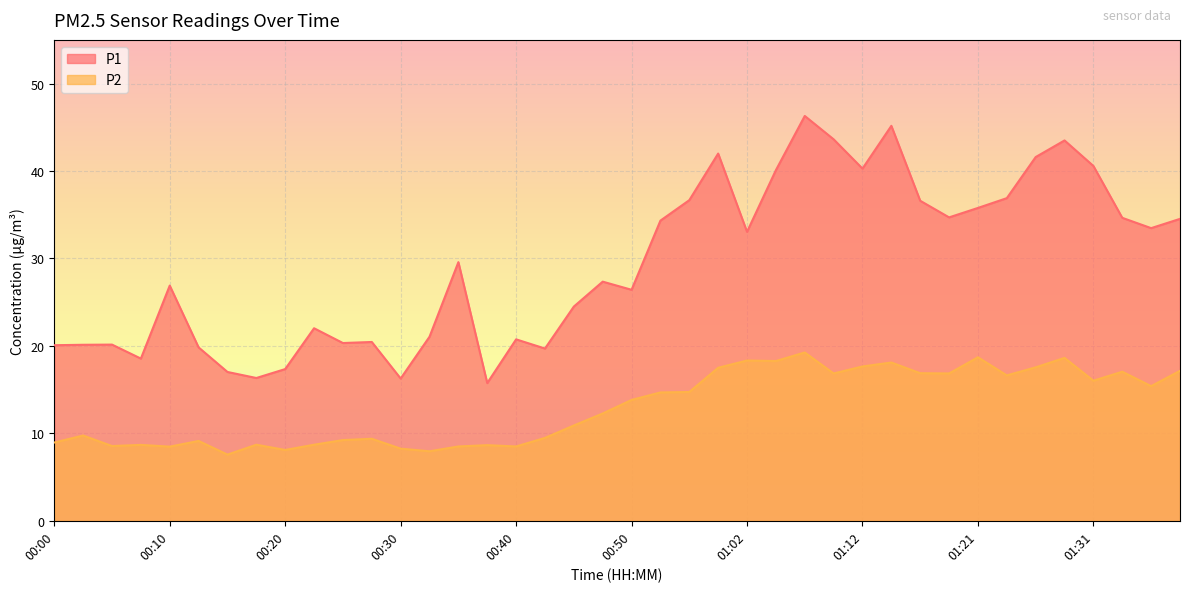

True or false: P2 has more than 0 interior local peaks.

True